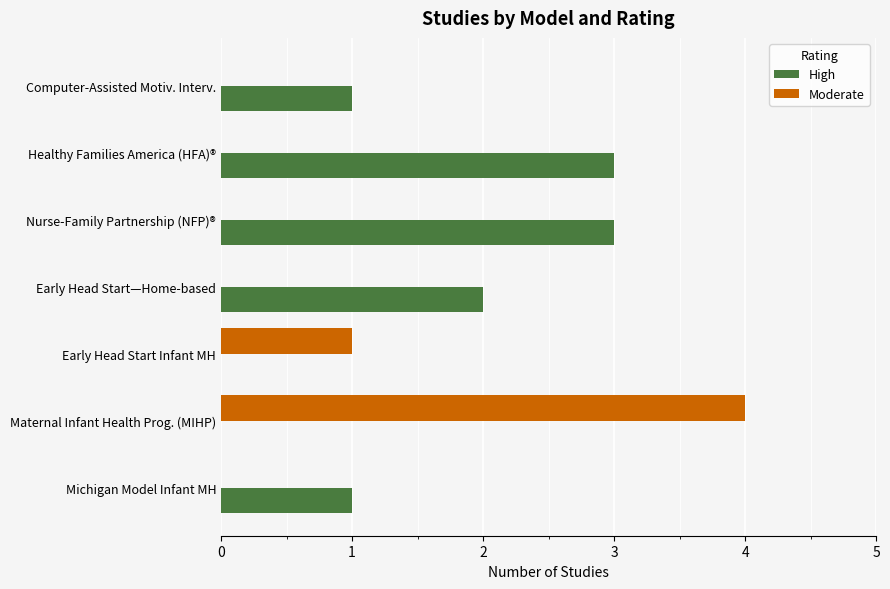

What is the sum of the High values at Nurse-Family Partnership (NFP)® and Early Head Start—Home-based?

5